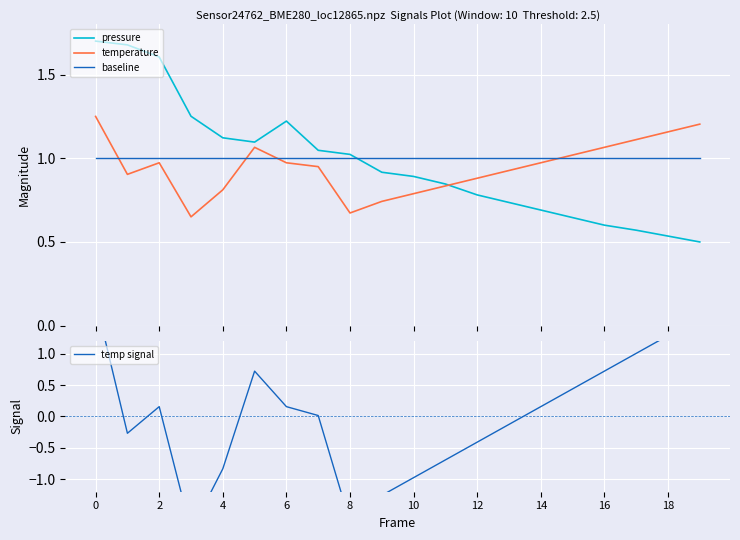

In temp signal, how many points are lower than both neighbors (excluding endpoints)?

3